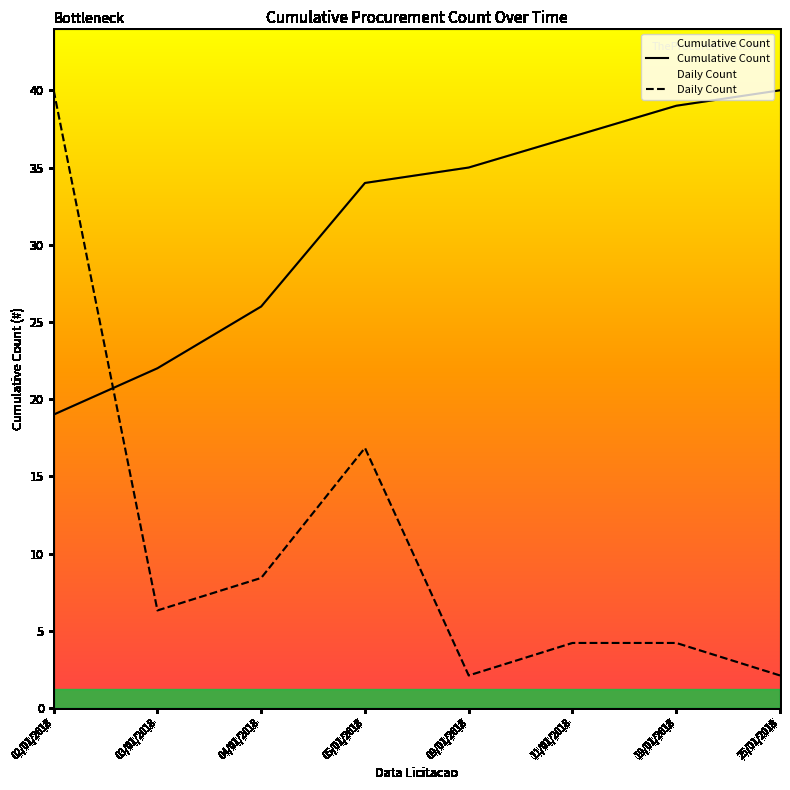

Does the chart display data point markers on the line(s)?

No